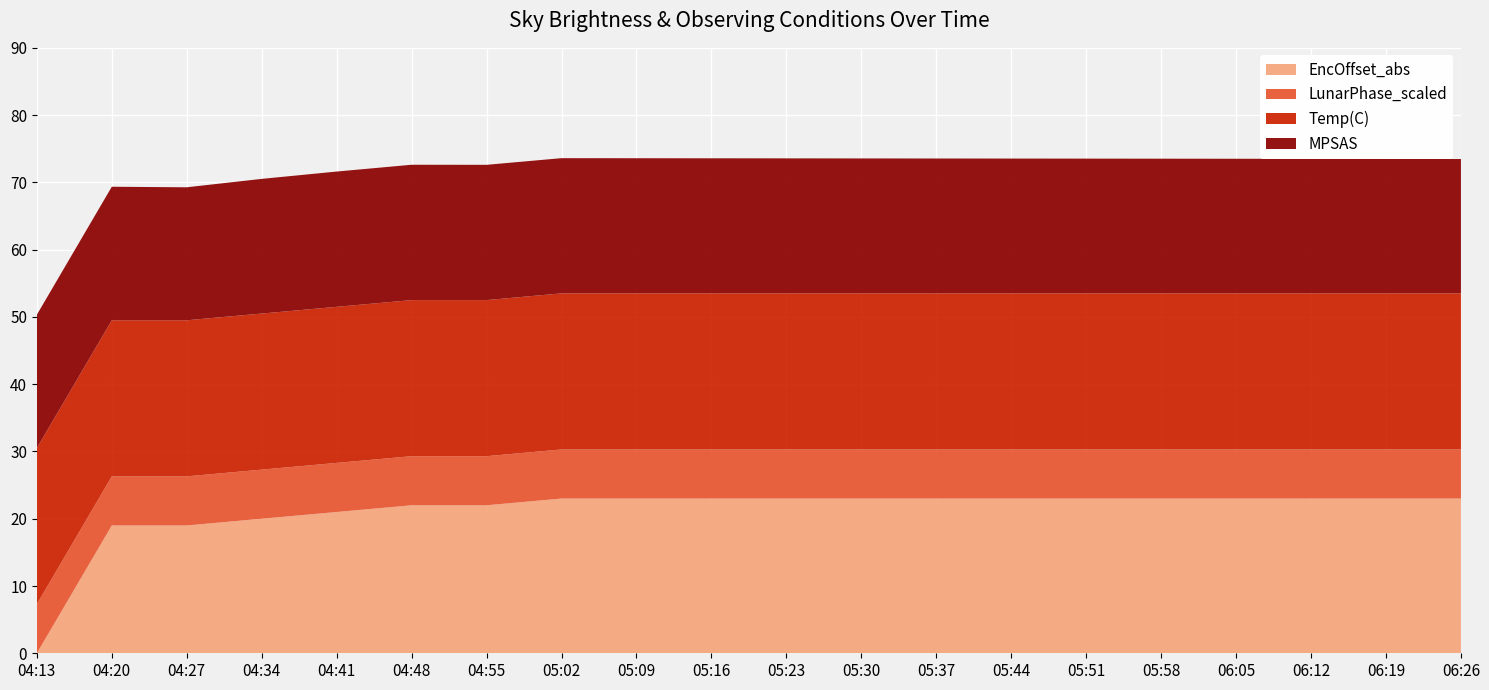

Reading left to right, transcribe all the data shown in this chart.

MPSAS: 19.8	19.9	19.8	20.0	20.1	20.1	20.1	20.1	20.1	20.1	20.1	20.1	20.1	20.0	20.0	20.0	20.0	20.0	20.0	20.0
Temp(C): 23.2	23.2	23.2	23.2	23.2	23.2	23.2	23.2	23.2	23.2	23.2	23.2	23.2	23.2	23.2	23.2	23.2	23.2	23.2	23.2
LunarPhase_scaled: 7.3	7.3	7.3	7.3	7.3	7.3	7.3	7.3	7.3	7.3	7.3	7.3	7.3	7.3	7.3	7.3	7.3	7.3	7.3	7.3
EncOffset_abs: 0.0	19.0	19.0	20.0	21.0	22.0	22.0	23.0	23.0	23.0	23.0	23.0	23.0	23.0	23.0	23.0	23.0	23.0	23.0	23.0